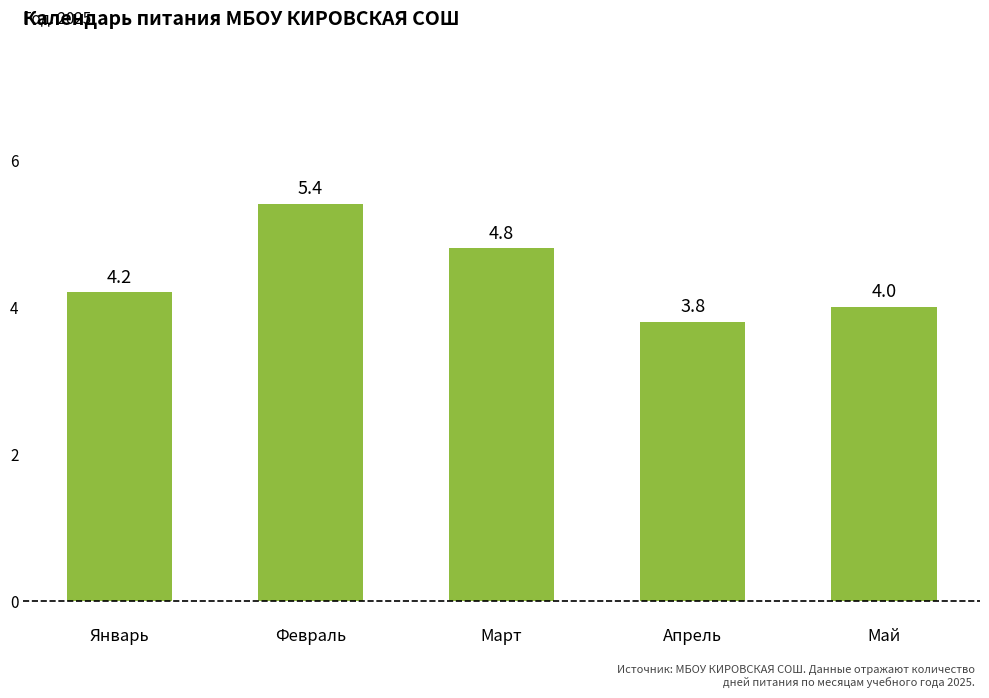

Approximately how many times larger is the value at Март compared to Май?

1.2